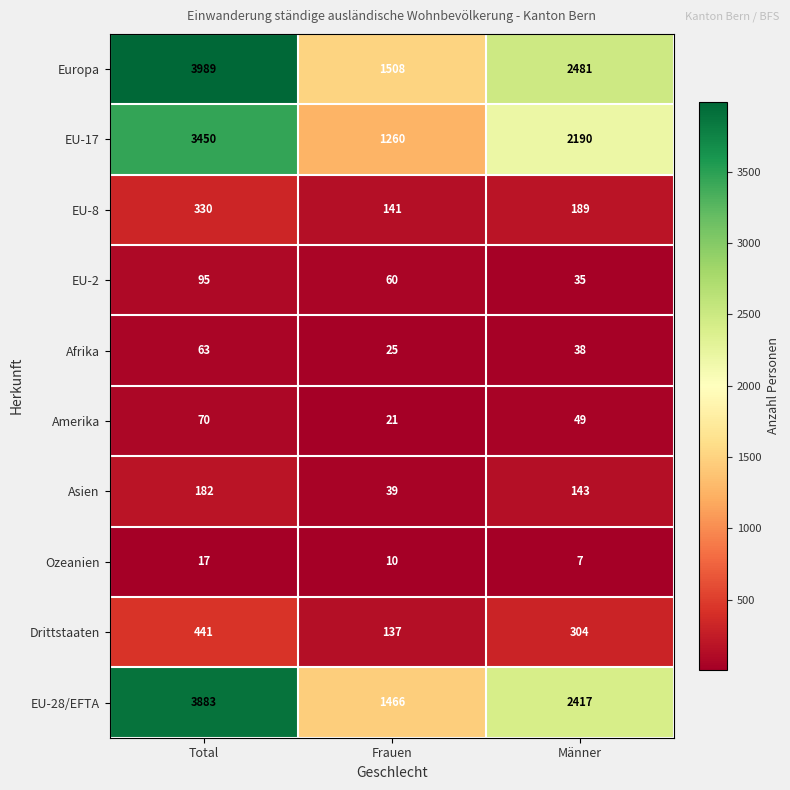

Reading left to right, what are all the values shown in this chart?

Europa: Total=3989	Frauen=1508	Männer=2481
EU-17: Total=3450	Frauen=1260	Männer=2190
EU-8: Total=330	Frauen=141	Männer=189
EU-2: Total=95	Frauen=60	Männer=35
Afrika: Total=63	Frauen=25	Männer=38
Amerika: Total=70	Frauen=21	Männer=49
Asien: Total=182	Frauen=39	Männer=143
Ozeanien: Total=17	Frauen=10	Männer=7
Drittstaaten: Total=441	Frauen=137	Männer=304
EU-28/EFTA: Total=3883	Frauen=1466	Männer=2417